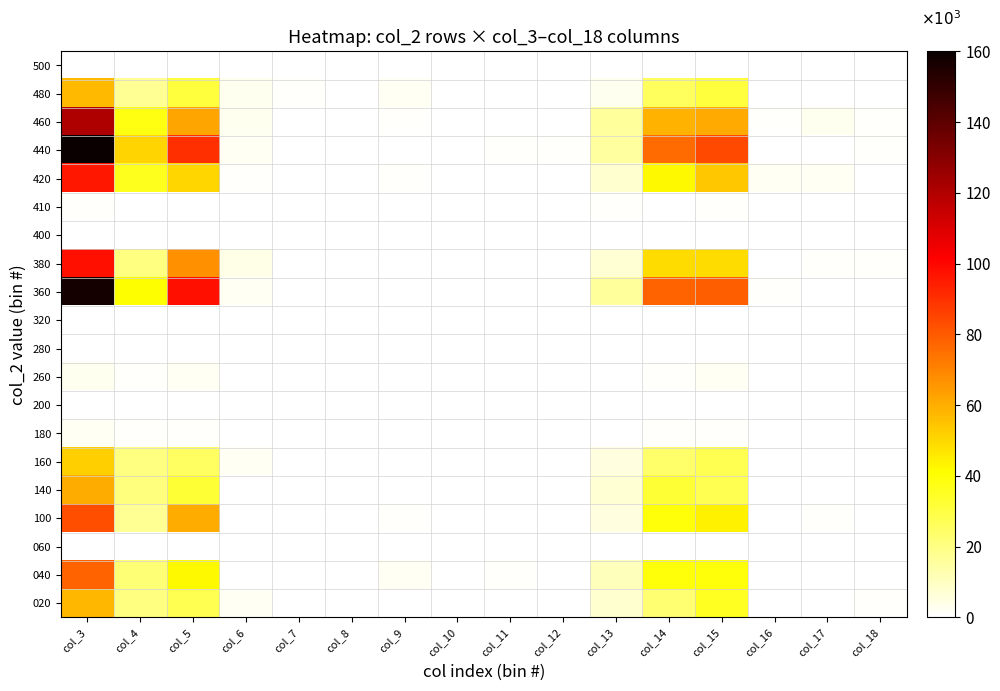

Reading right to left, what are all the values shown in this chart?

020: col_18=1	col_17=0	col_16=0	col_15=35	col_14=23	col_13=8	col_12=0	col_11=0	col_10=0	col_9=0	col_8=0	col_7=0	col_6=2	col_5=28	col_4=20	col_3=58
040: col_18=0	col_17=0	col_16=0	col_15=39	col_14=39	col_13=11	col_12=0	col_11=1	col_10=0	col_9=2	col_8=0	col_7=0	col_6=0	col_5=42	col_4=22	col_3=78
060: col_18=0	col_17=0	col_16=0	col_15=0	col_14=0	col_13=0	col_12=0	col_11=0	col_10=0	col_9=0	col_8=0	col_7=0	col_6=0	col_5=0	col_4=0	col_3=0
100: col_18=0	col_17=1	col_16=0	col_15=44	col_14=39	col_13=5	col_12=0	col_11=0	col_10=0	col_9=1	col_8=0	col_7=0	col_6=0	col_5=60	col_4=17	col_3=83
140: col_18=0	col_17=0	col_16=0	col_15=28	col_14=32	col_13=7	col_12=0	col_11=0	col_10=0	col_9=0	col_8=0	col_7=0	col_6=0	col_5=32	col_4=21	col_3=60
160: col_18=0	col_17=0	col_16=0	col_15=28	col_14=24	col_13=5	col_12=0	col_11=0	col_10=0	col_9=0	col_8=0	col_7=0	col_6=2	col_5=25	col_4=20	col_3=52
180: col_18=0	col_17=0	col_16=0	col_15=1	col_14=1	col_13=0	col_12=0	col_11=0	col_10=0	col_9=0	col_8=0	col_7=0	col_6=0	col_5=1	col_4=1	col_3=2
200: col_18=0	col_17=0	col_16=0	col_15=0	col_14=0	col_13=0	col_12=0	col_11=0	col_10=0	col_9=0	col_8=0	col_7=0	col_6=0	col_5=0	col_4=0	col_3=0
260: col_18=0	col_17=0	col_16=0	col_15=2	col_14=1	col_13=0	col_12=0	col_11=0	col_10=0	col_9=0	col_8=0	col_7=0	col_6=0	col_5=2	col_4=1	col_3=3
280: col_18=0	col_17=0	col_16=0	col_15=0	col_14=0	col_13=0	col_12=0	col_11=0	col_10=0	col_9=0	col_8=0	col_7=0	col_6=0	col_5=0	col_4=0	col_3=0
320: col_18=0	col_17=0	col_16=0	col_15=0	col_14=0	col_13=0	col_12=0	col_11=0	col_10=0	col_9=0	col_8=0	col_7=0	col_6=0	col_5=0	col_4=0	col_3=0
360: col_18=0	col_17=0	col_16=1	col_15=79	col_14=78	col_13=16	col_12=0	col_11=0	col_10=0	col_9=0	col_8=0	col_7=0	col_6=2	col_5=98	col_4=41	col_3=157
380: col_18=1	col_17=1	col_16=0	col_15=49	col_14=49	col_13=7	col_12=0	col_11=0	col_10=0	col_9=0	col_8=0	col_7=0	col_6=4	col_5=67	col_4=20	col_3=98
400: col_18=0	col_17=0	col_16=0	col_15=0	col_14=0	col_13=0	col_12=0	col_11=0	col_10=0	col_9=0	col_8=0	col_7=0	col_6=0	col_5=0	col_4=0	col_3=0
410: col_18=0	col_17=0	col_16=0	col_15=1	col_14=0	col_13=1	col_12=0	col_11=0	col_10=0	col_9=0	col_8=0	col_7=0	col_6=0	col_5=0	col_4=0	col_3=1
420: col_18=0	col_17=2	col_16=2	col_15=54	col_14=42	col_13=8	col_12=0	col_11=0	col_10=0	col_9=1	col_8=0	col_7=0	col_6=1	col_5=50	col_4=36	col_3=96
440: col_18=1	col_17=0	col_16=0	col_15=84	col_14=76	col_13=15	col_12=1	col_11=1	col_10=0	col_9=0	col_8=0	col_7=0	col_6=2	col_5=90	col_4=51	col_3=160
460: col_18=1	col_17=3	col_16=1	col_15=61	col_14=59	col_13=16	col_12=0	col_11=0	col_10=0	col_9=1	col_8=0	col_7=0	col_6=3	col_5=62	col_4=38	col_3=120
480: col_18=0	col_17=0	col_16=0	col_15=31	col_14=26	col_13=3	col_12=0	col_11=0	col_10=0	col_9=2	col_8=0	col_7=1	col_6=3	col_5=31	col_4=17	col_3=57
500: col_18=0	col_17=0	col_16=0	col_15=0	col_14=0	col_13=0	col_12=0	col_11=0	col_10=0	col_9=0	col_8=0	col_7=0	col_6=0	col_5=0	col_4=0	col_3=0